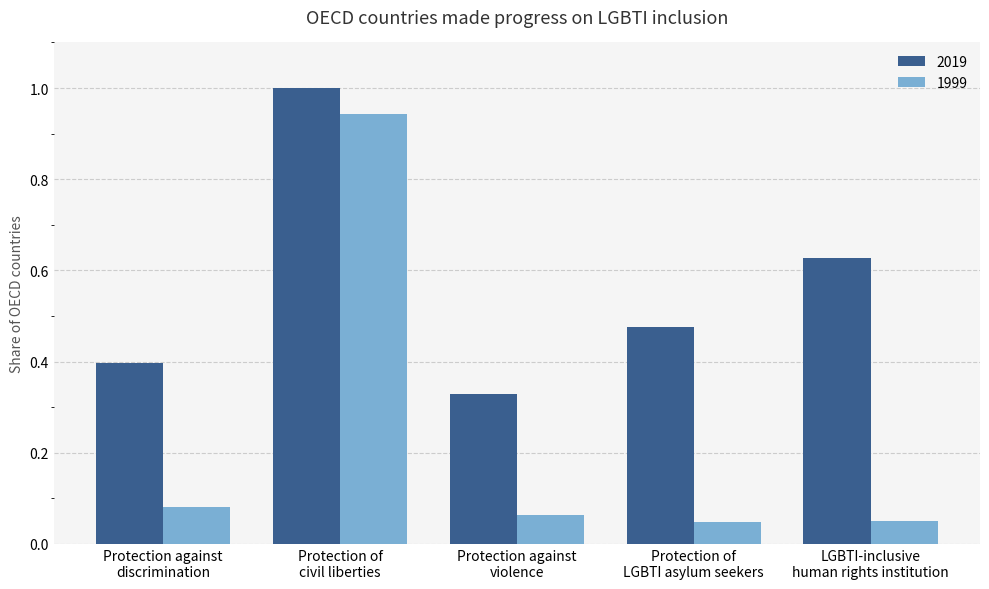

Count the number of data series in this chart.

2